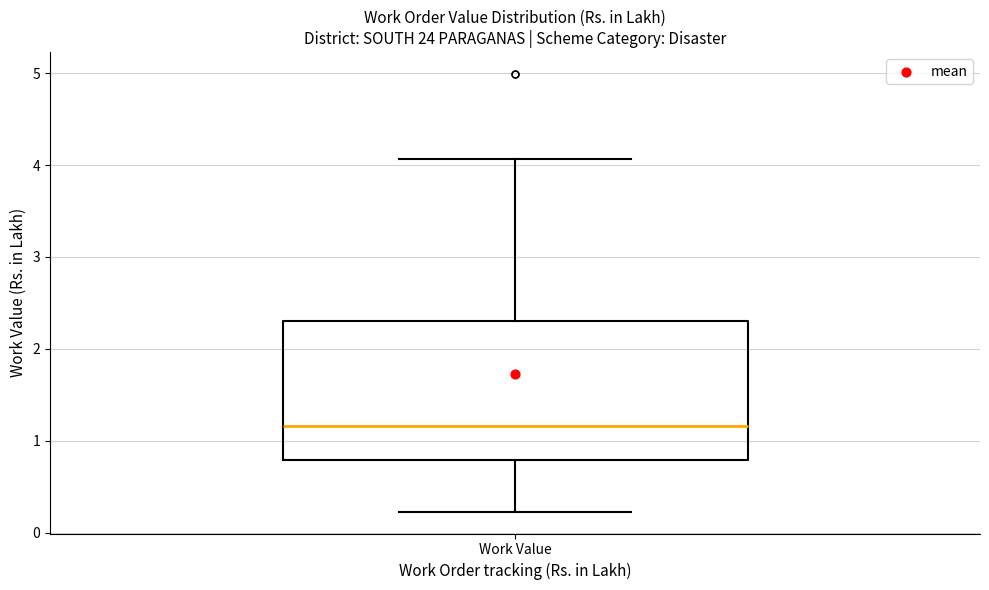

Read this box plot against the y-axis: the position of the median line, the range covered by the box, and the ends of both whiskers. The values are not printed on the chart, so give them approximately, as read against the axis.

median 1.2, box 0.8 to 2.3, whiskers 0.2 to 4.1